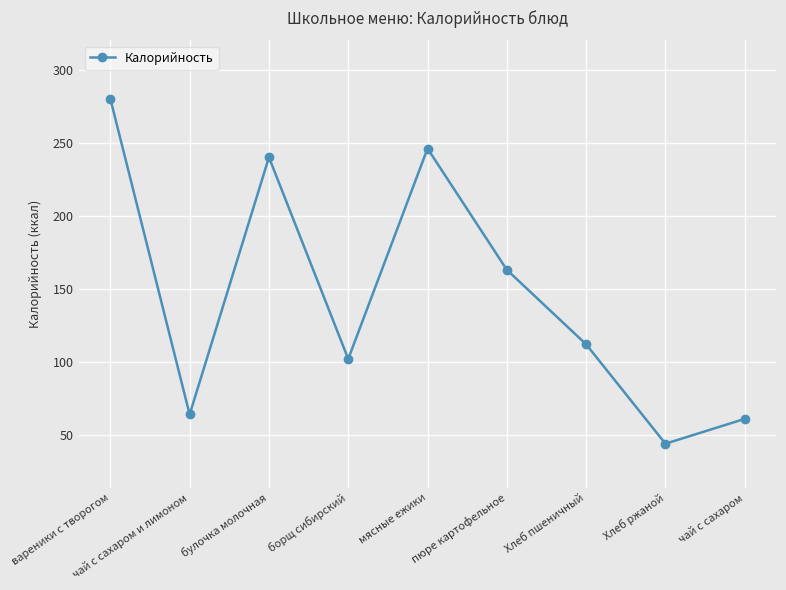

What is the sum of all values?

1312